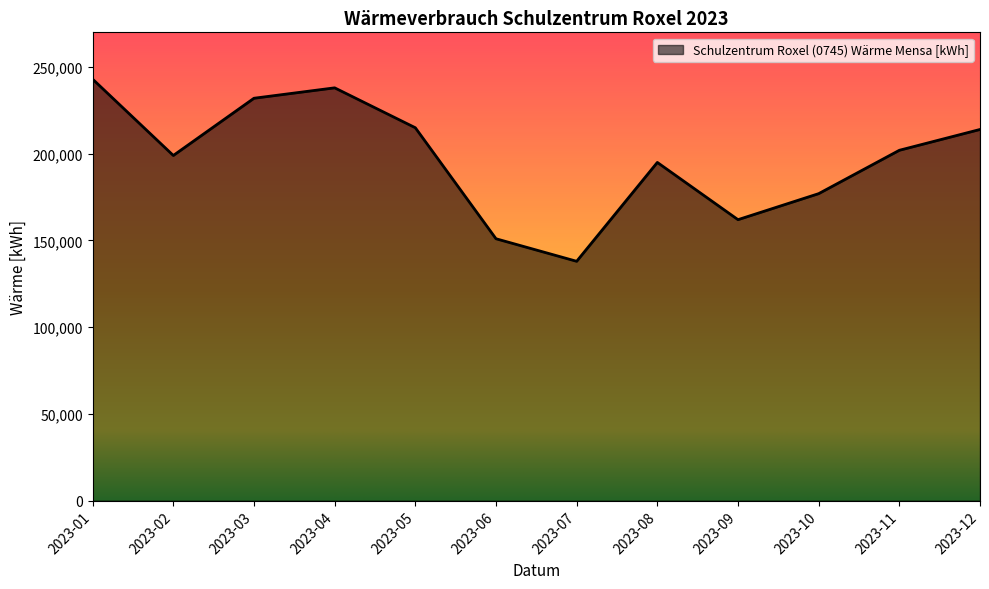

At which category does the chart reach its minimum across all series?

2023-07